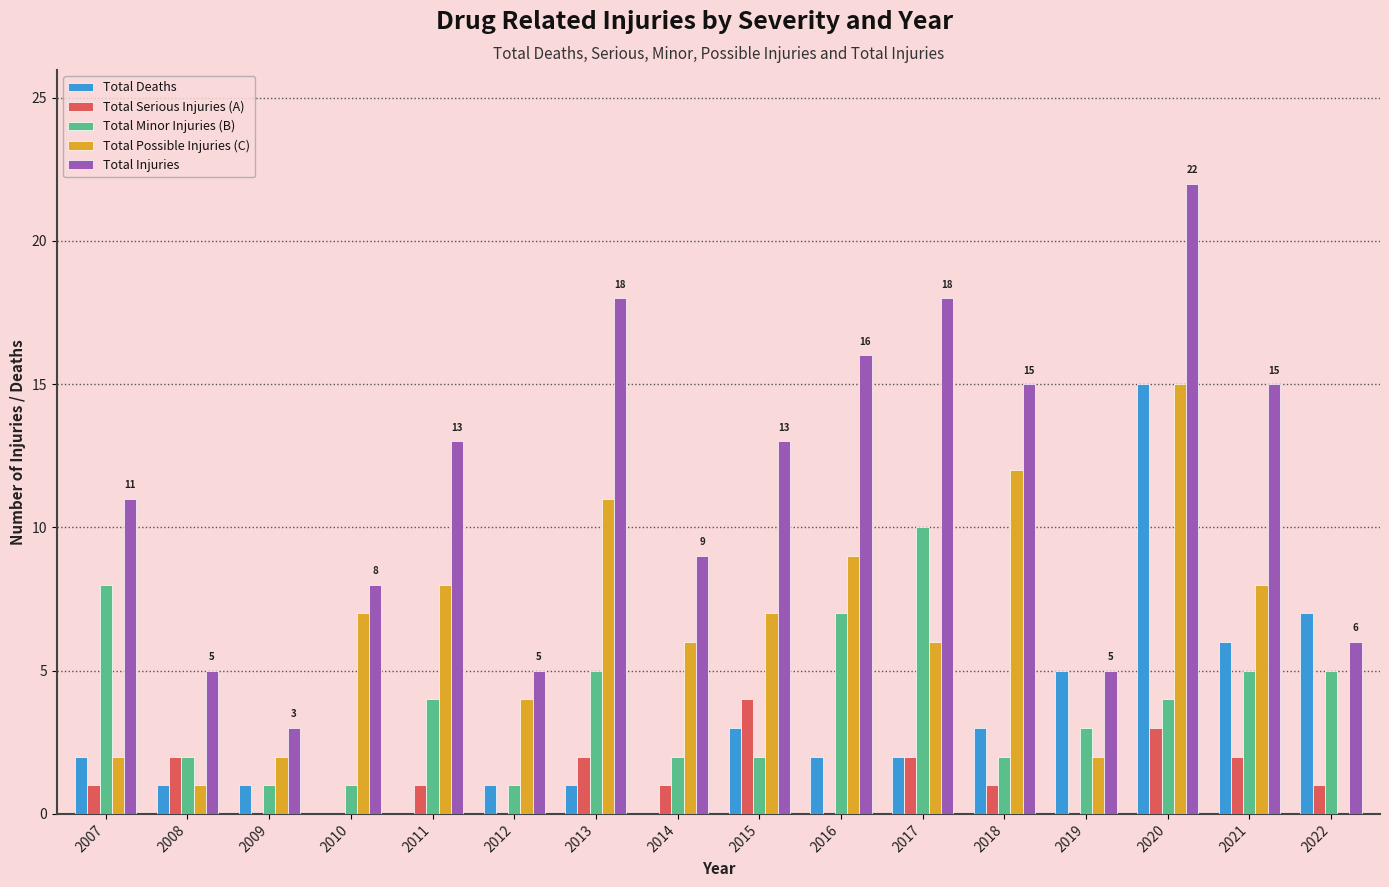

How many data points does each series have?

16